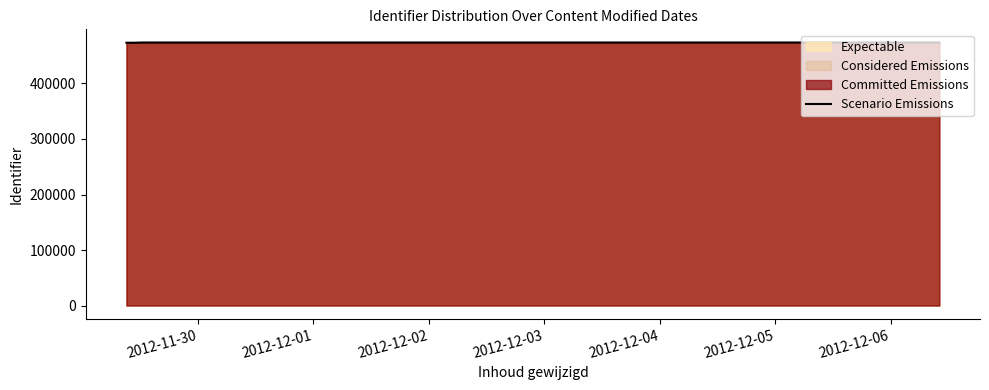

What is the smallest value displayed?

473402